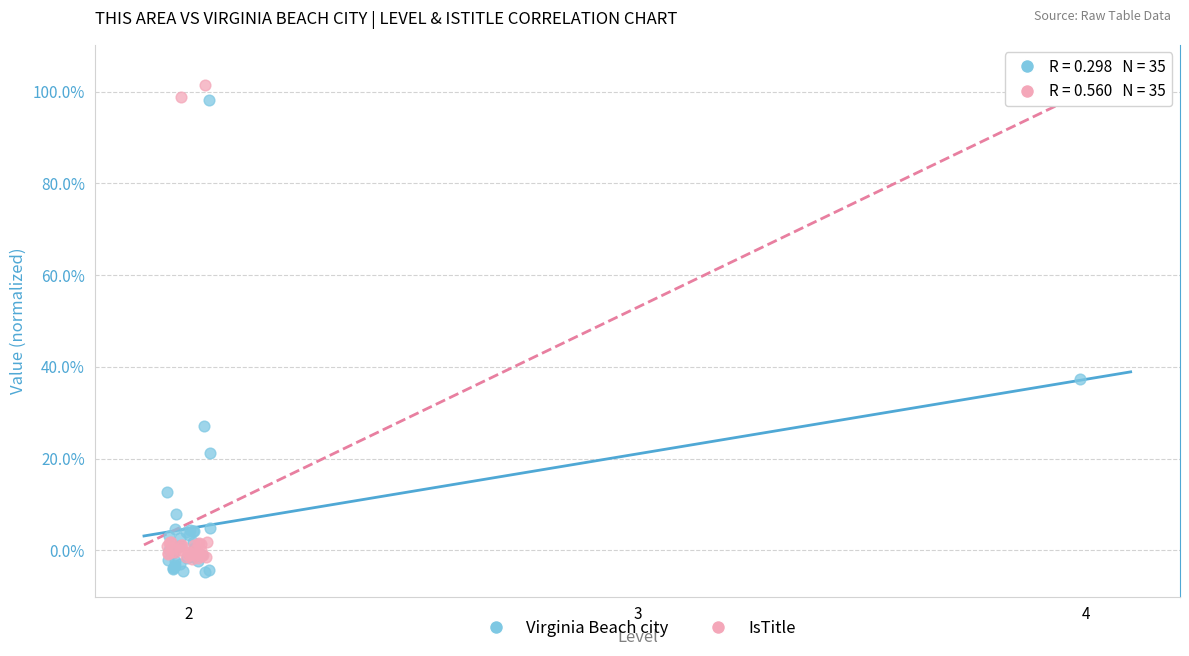

What are all the series names shown in the legend?

Virginia Beach city, IsTitle